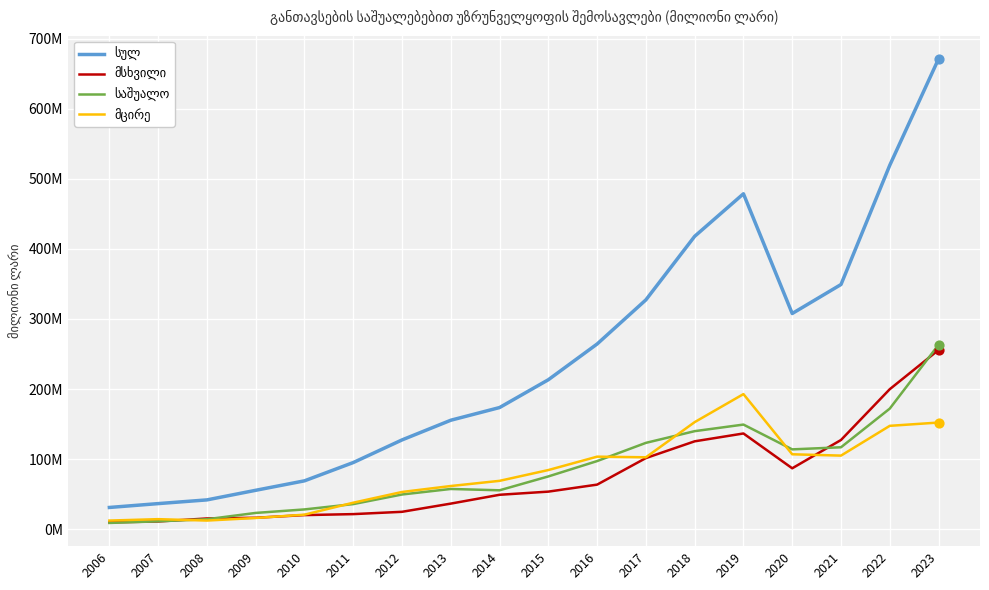

Which series has the largest total across all categories?

სულ